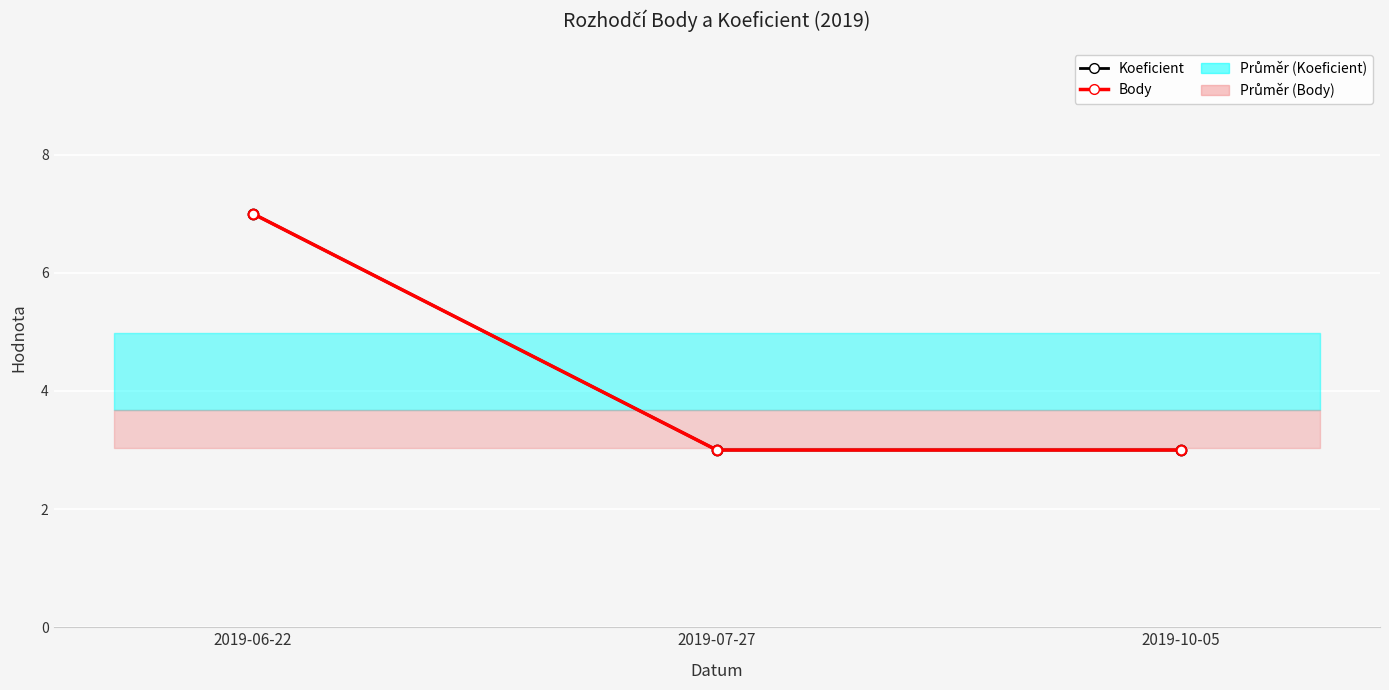

At 2019-07-27, list the series in order from largest to smallest.

Koeficient, Body